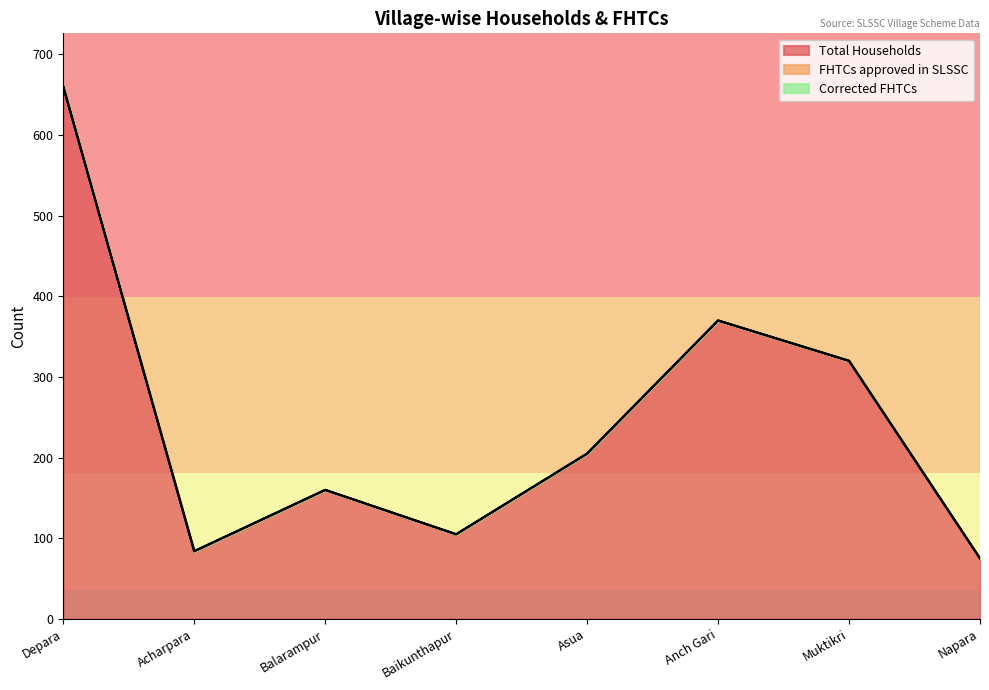

True or false: Total Households has more than 1 points higher than both neighbors.

True